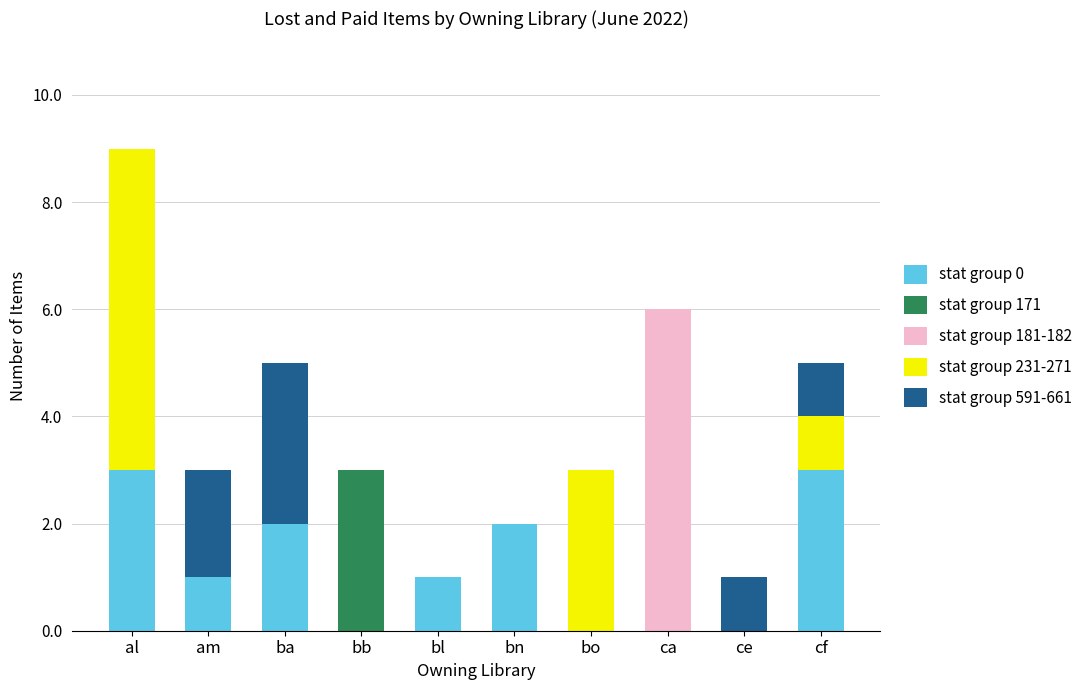

What is the total value across all series at cf?

5